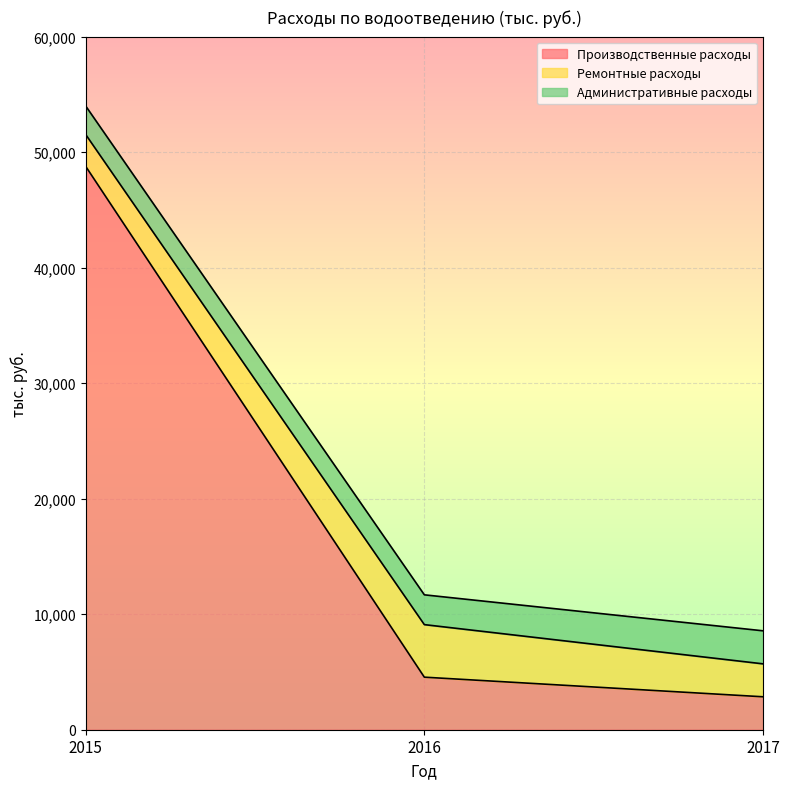

Which series has the largest range (max minus min)?

Производственные расходы